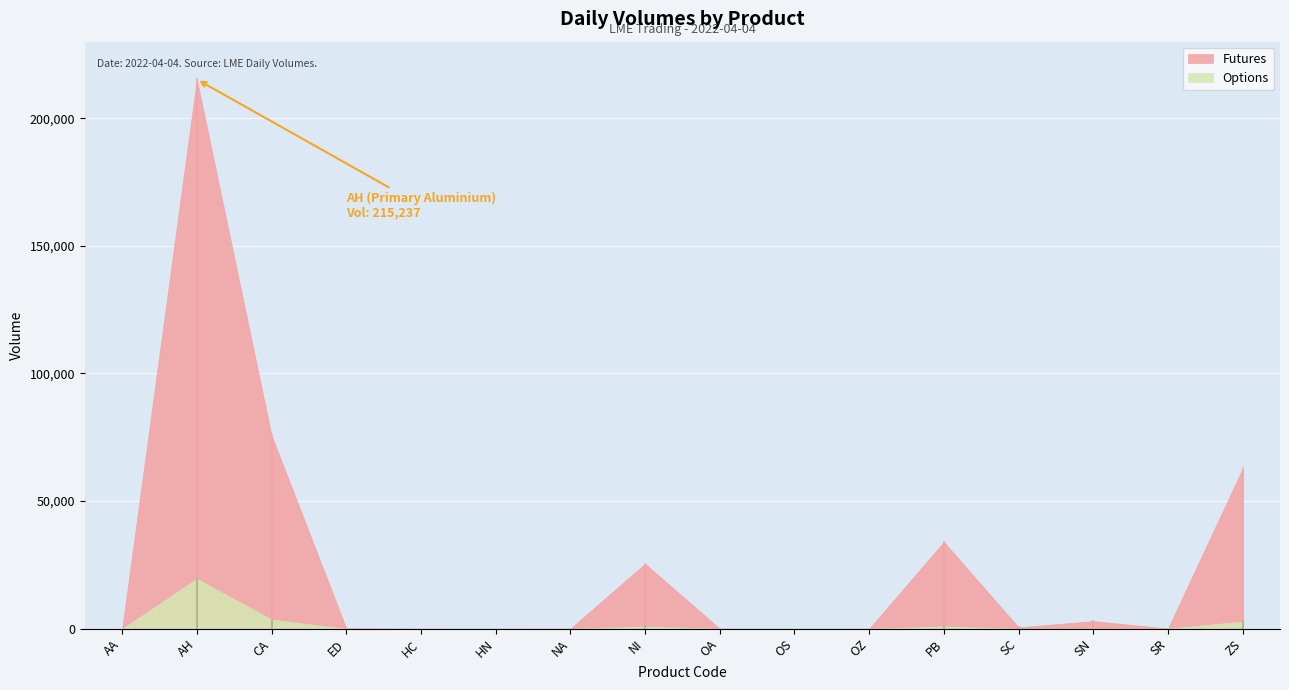

What is the difference between the Futures values at PB and ZS?

28773